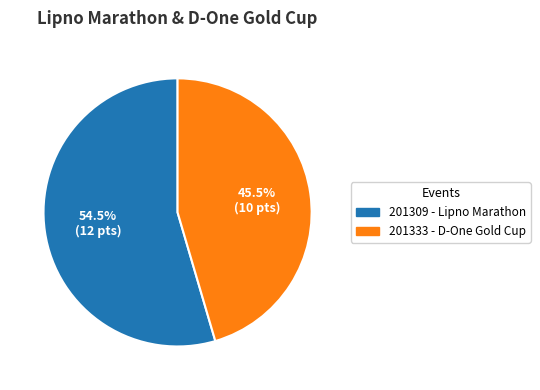

Does 201333 account for over 50% of the chart?

No